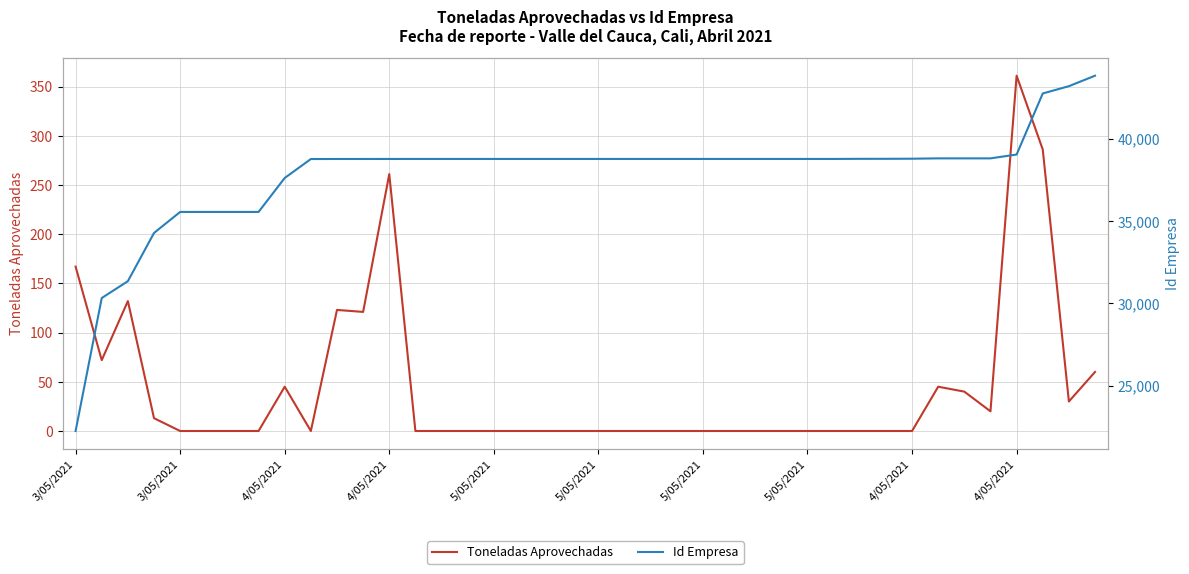

What is the difference between the maximum and minimum values in the Id Empresa series?

21552